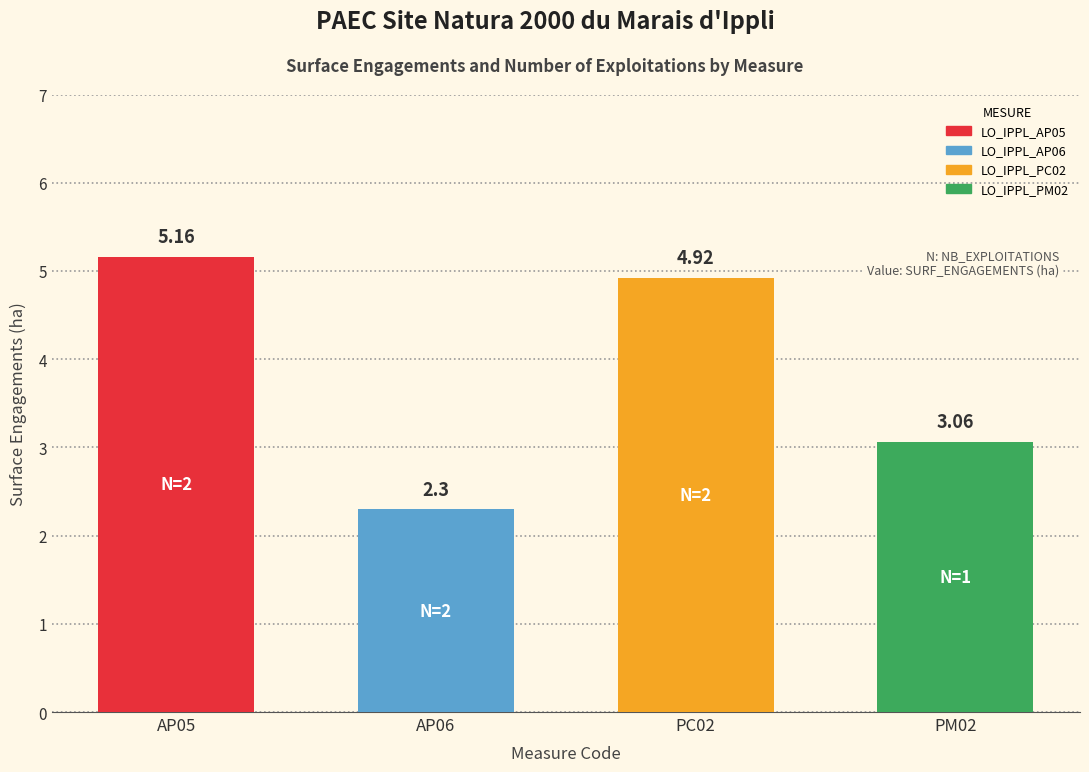

Where is the data nearest to the value 3?

PM02